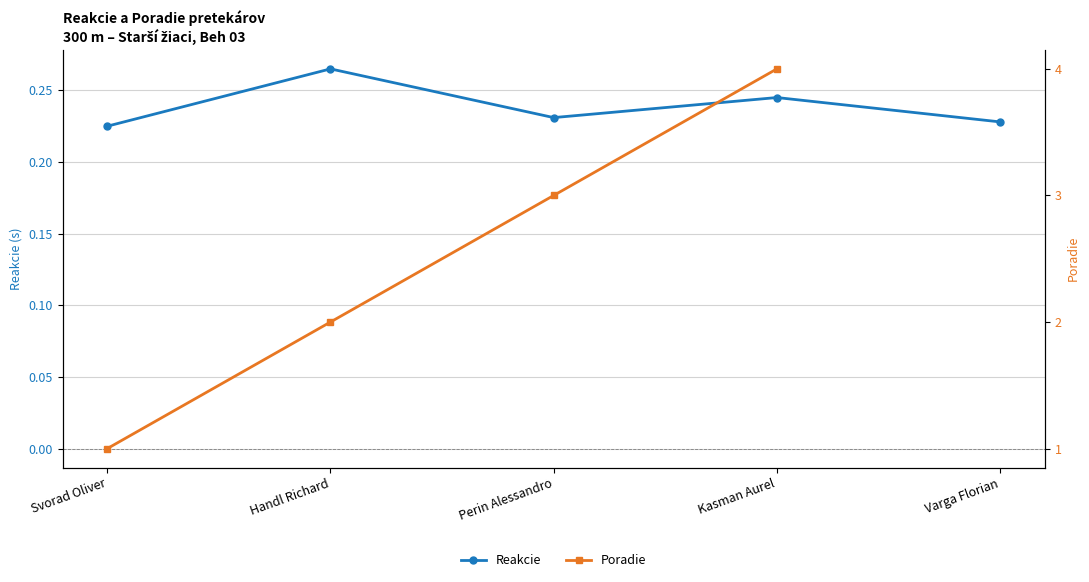

How many Reakcie values are between 0 and 1?

5